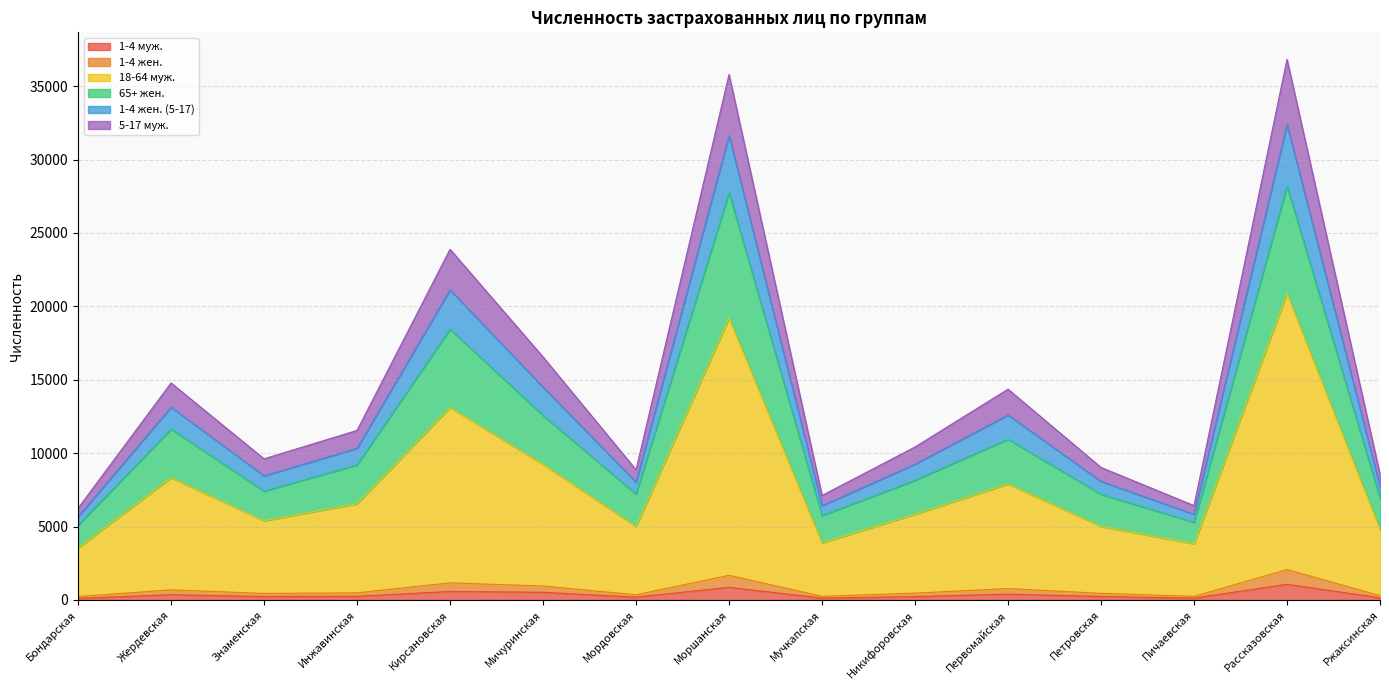

Does the chart display data point markers on the line(s)?

No